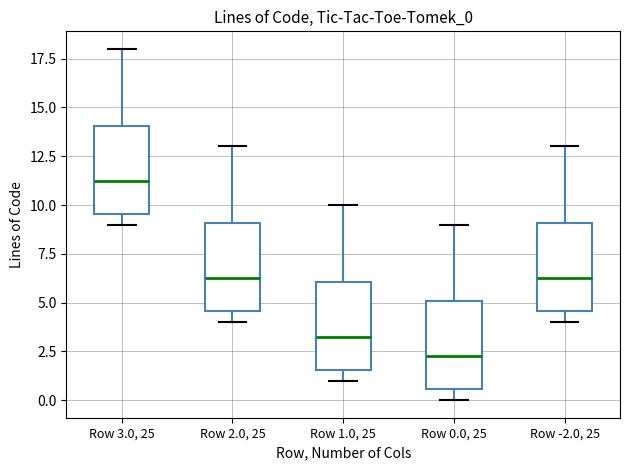

Which box has the lowest median line?

Row 0.0, 25